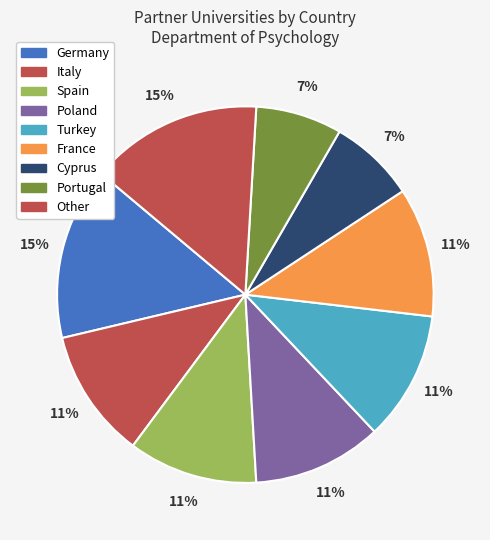

Count the number of slices in the pie.

9